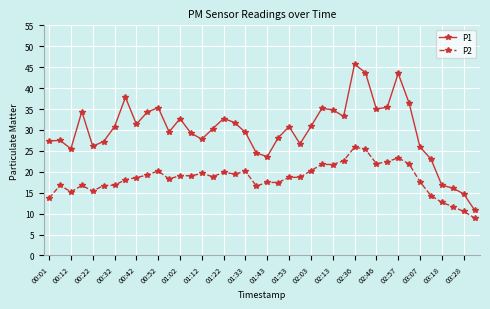

What is the maximum value for P2?

25.9